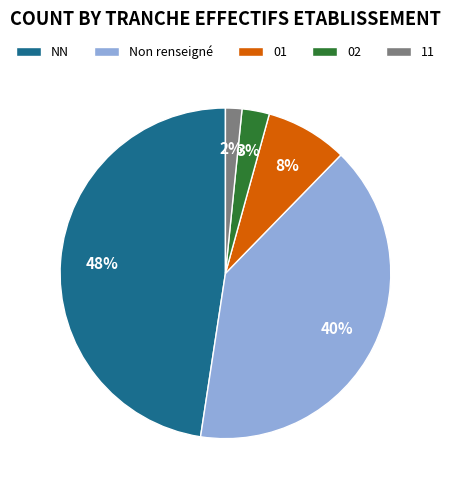

True or false: 11 accounts for 9% of the total.

False